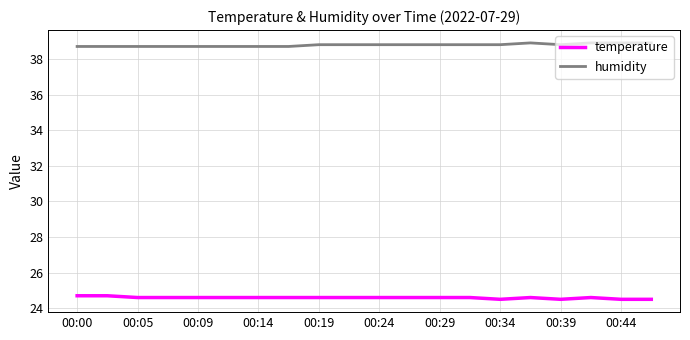

Which series has the largest total across all categories?

humidity